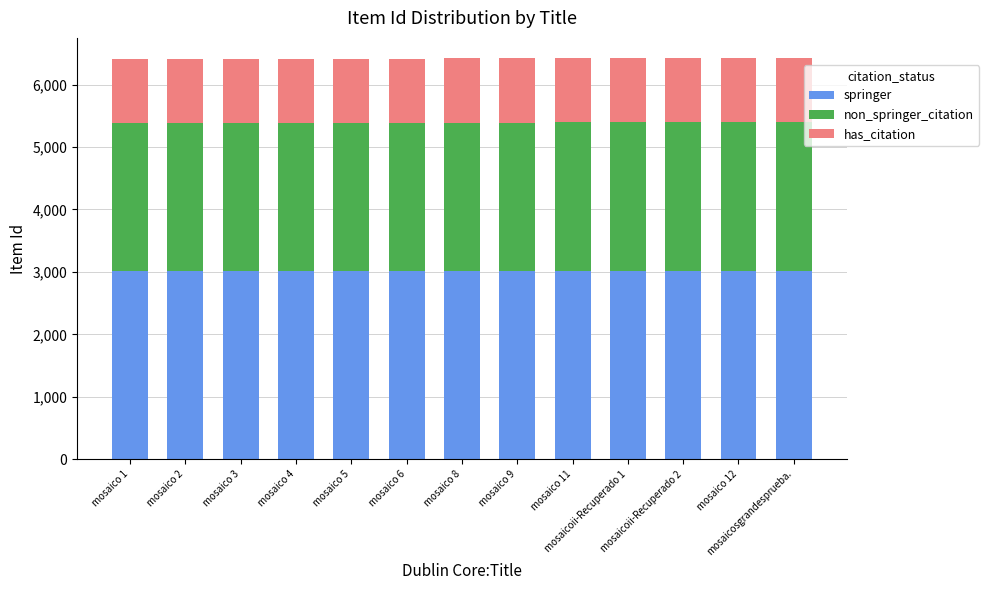

What is the average value of the springer series?

3017